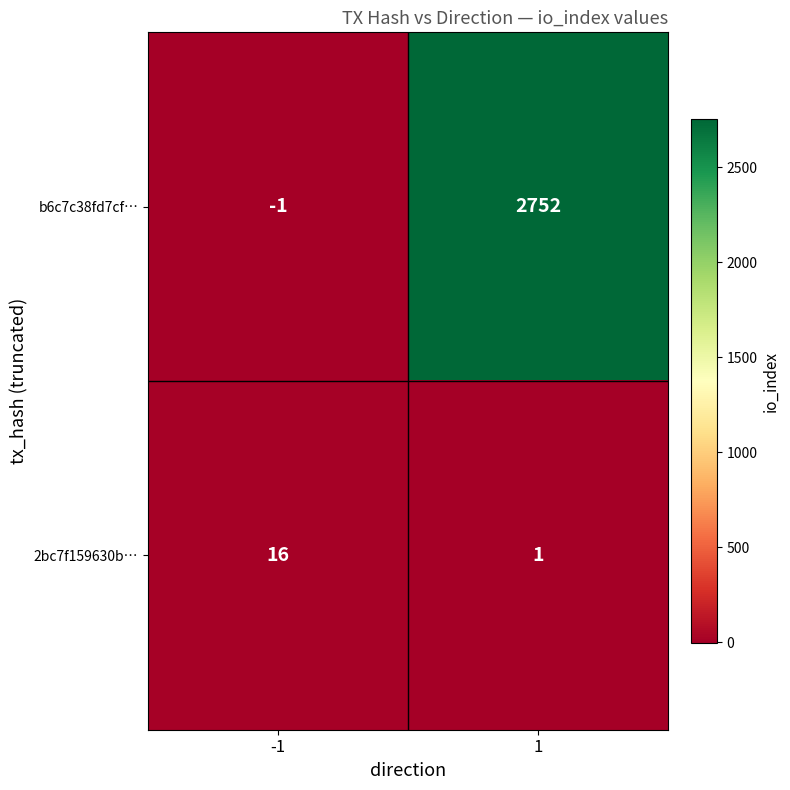

Is it true that 2bc7f159630b… equals 16 at -1?

True